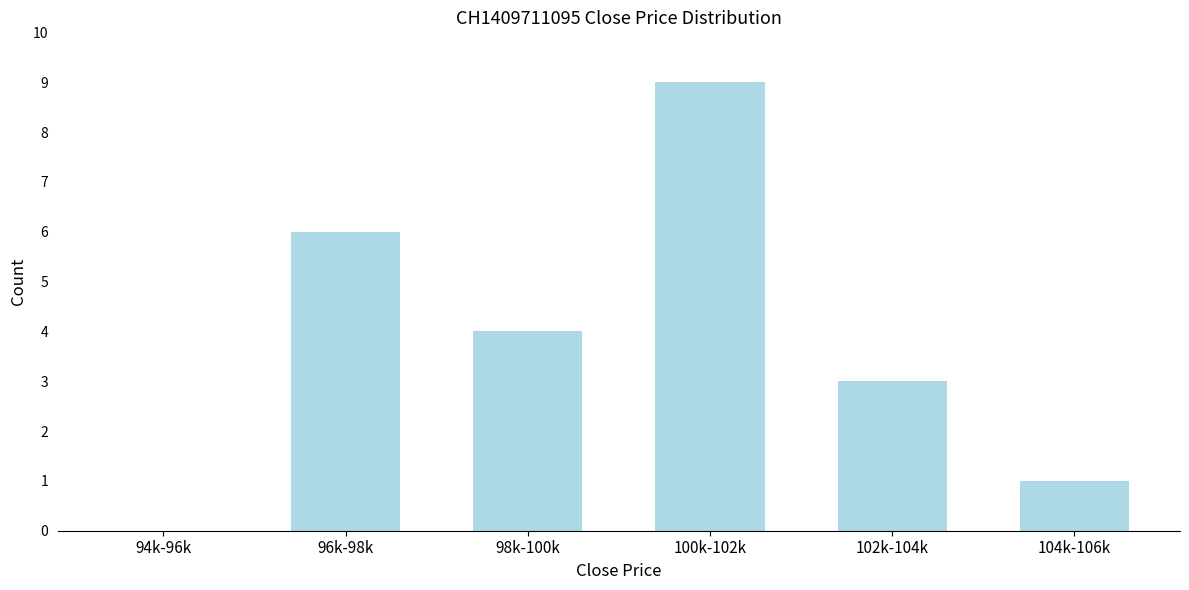

Reading right to left, extract all data points from this chart.

104k-106k=1	102k-104k=3	100k-102k=9	98k-100k=4	96k-98k=6	94k-96k=0